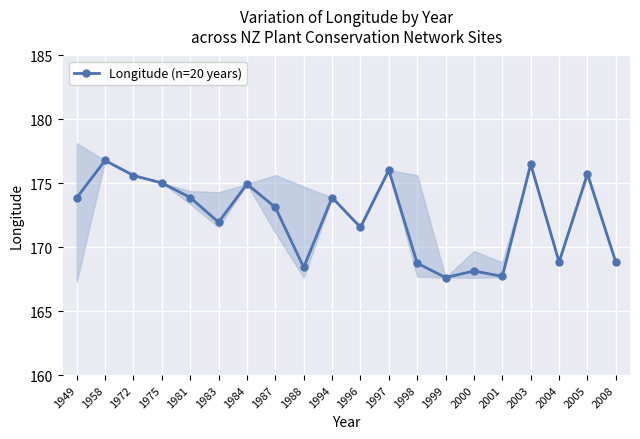

Reading left to right, what are all the values shown in this chart?

173.9	176.8	175.6	175.0	173.9	172.0	174.9	173.1	168.4	173.9	171.6	176.0	168.8	167.6	168.1	167.7	176.5	168.8	175.7	168.8